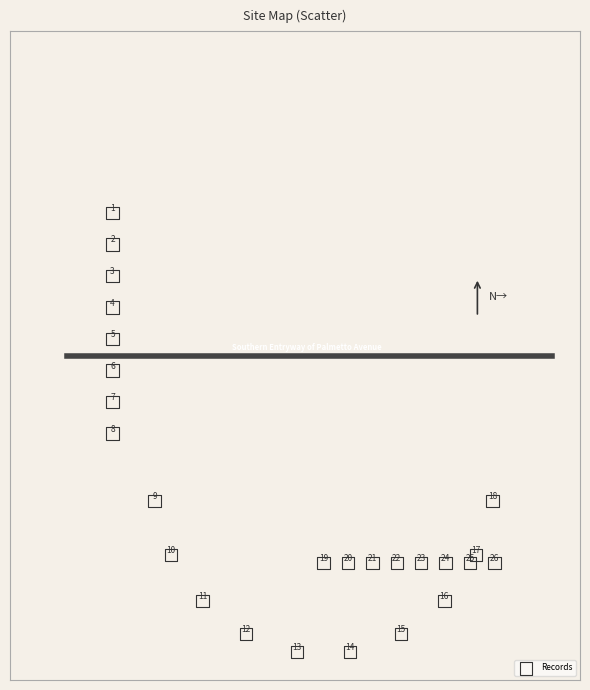

How many points are shown in the scatter plot?

26